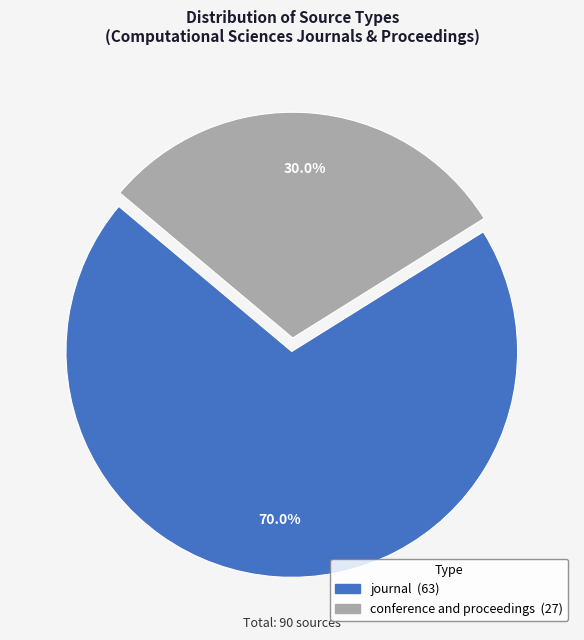

To the nearest percent, what is the difference between the journal and conference and proceedings slice percentages?

40%